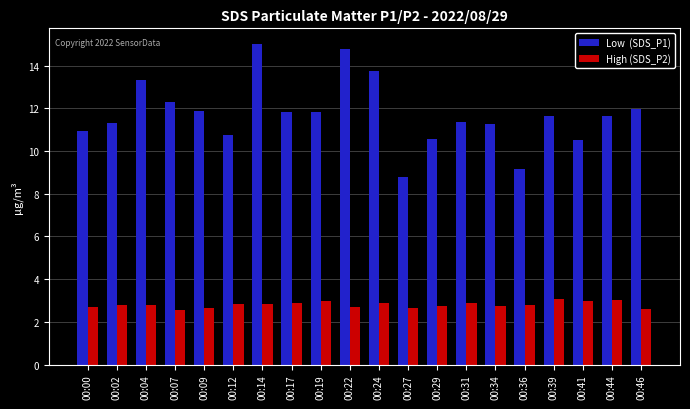

What is the difference between the highest and lowest values at 00:07?

9.8